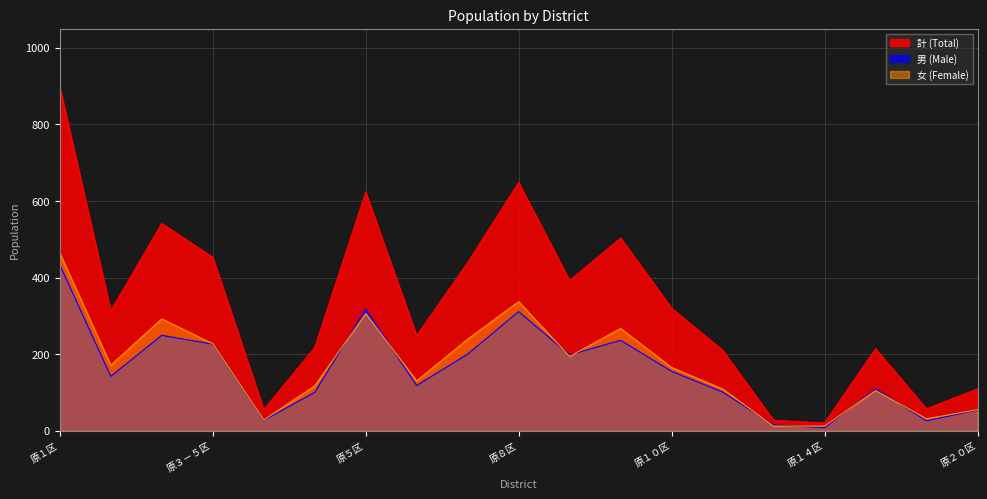

Where is 計 (Total) nearest to the value 458?

原３－５区